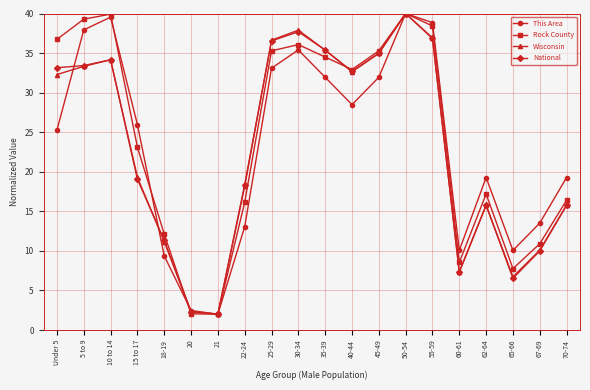

What is the average value of the This Area series?

23.4